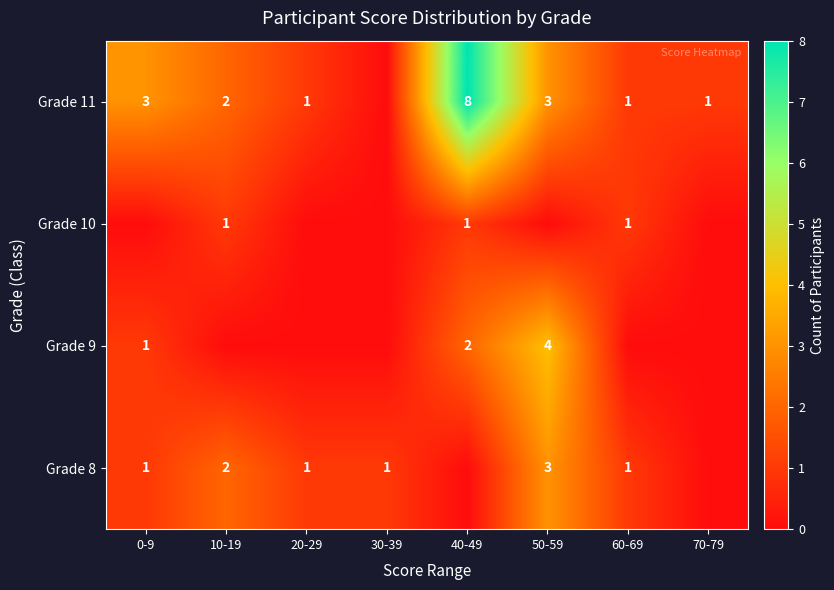

The Grade 9 series shows 1 at 40-49. True or false?

False